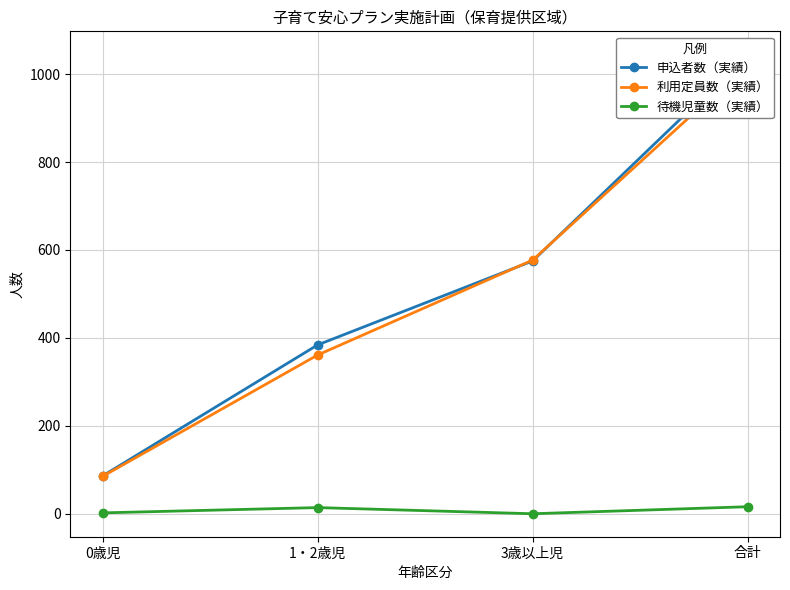

What is the minimum value for 申込者数（実績）?

86